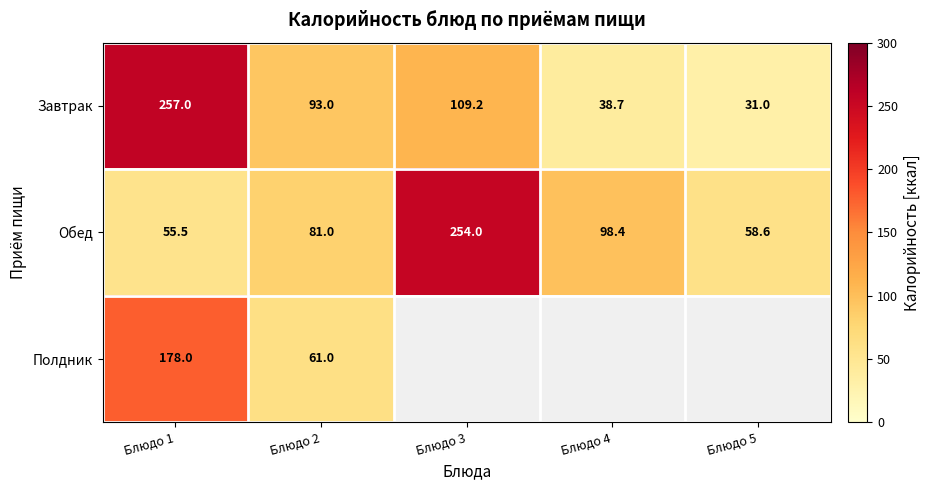

True or false: Полдник has a value of 61.0 at Блюдо 2.

True